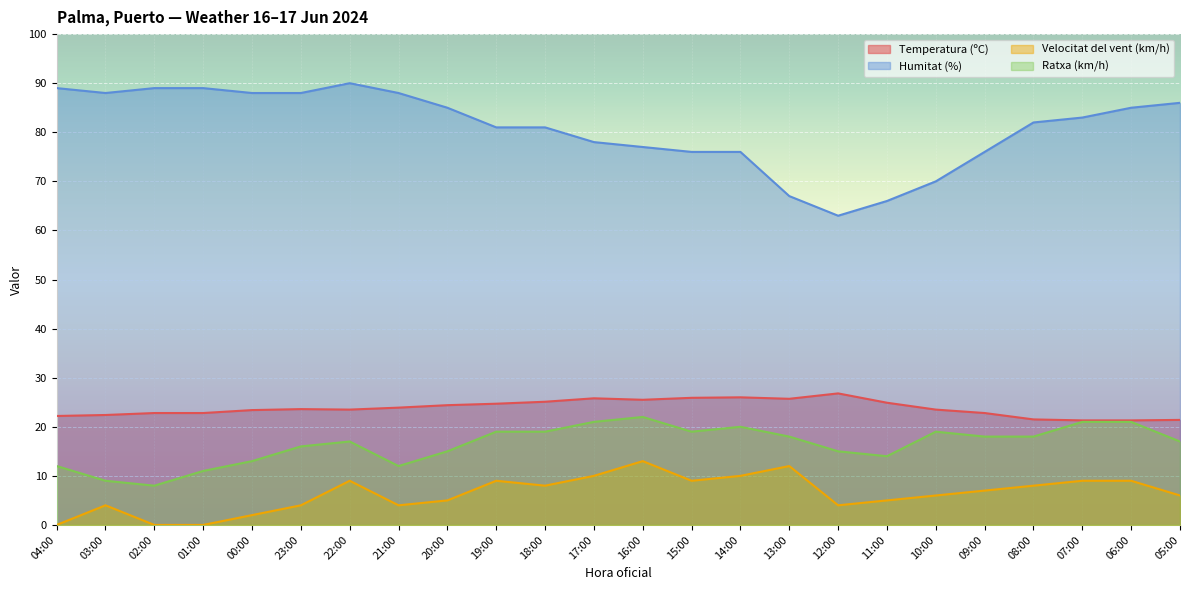

Reading right to left, list all the values displayed in this chart.

Temperatura (ºC): 21.4	21.3	21.3	21.5	22.8	23.5	24.9	26.8	25.7	26.0	25.9	25.5	25.8	25.1	24.7	24.4	23.9	23.5	23.6	23.4	22.8	22.8	22.4	22.2
Humitat (%): 86.0	85.0	83.0	82.0	76.0	70.0	66.0	63.0	67.0	76.0	76.0	77.0	78.0	81.0	81.0	85.0	88.0	90.0	88.0	88.0	89.0	89.0	88.0	89.0
Velocitat del vent (km/h): 6.0	9.0	9.0	8.0	7.0	6.0	5.0	4.0	12.0	10.0	9.0	13.0	10.0	8.0	9.0	5.0	4.0	9.0	4.0	2.0	0.0	0.0	4.0	0.0
Ratxa (km/h): 17.0	21.0	21.0	18.0	18.0	19.0	14.0	15.0	18.0	20.0	19.0	22.0	21.0	19.0	19.0	15.0	12.0	17.0	16.0	13.0	11.0	8.0	9.0	12.0